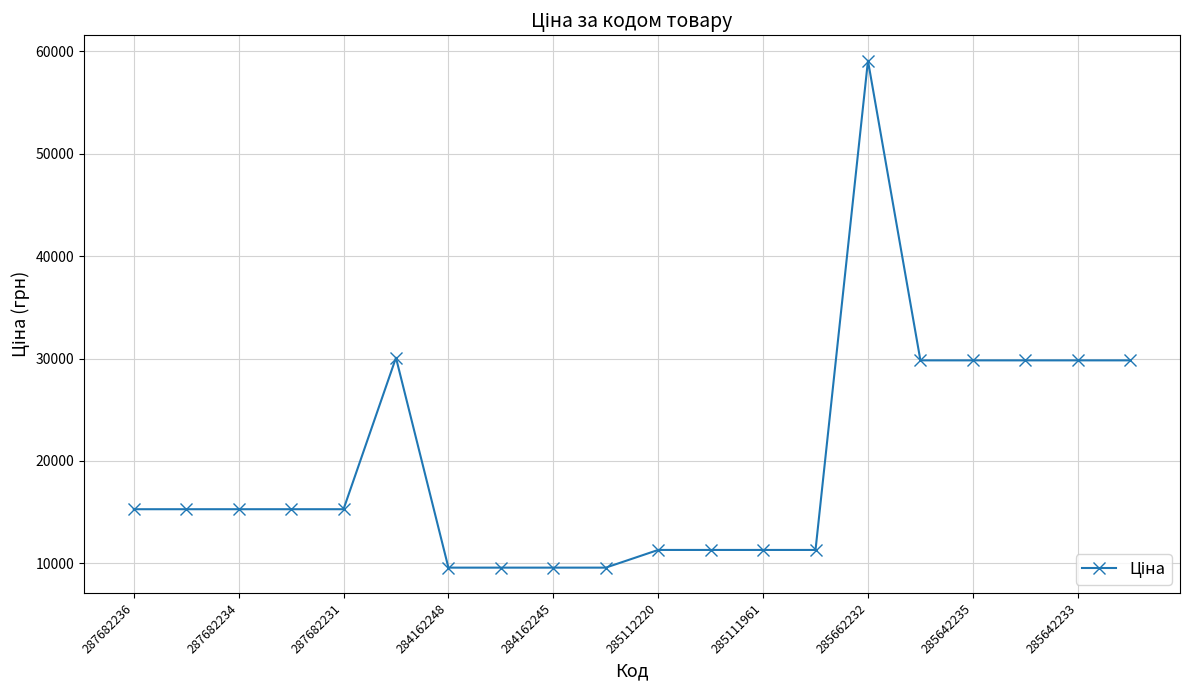

What is the smallest value displayed?

9585.4